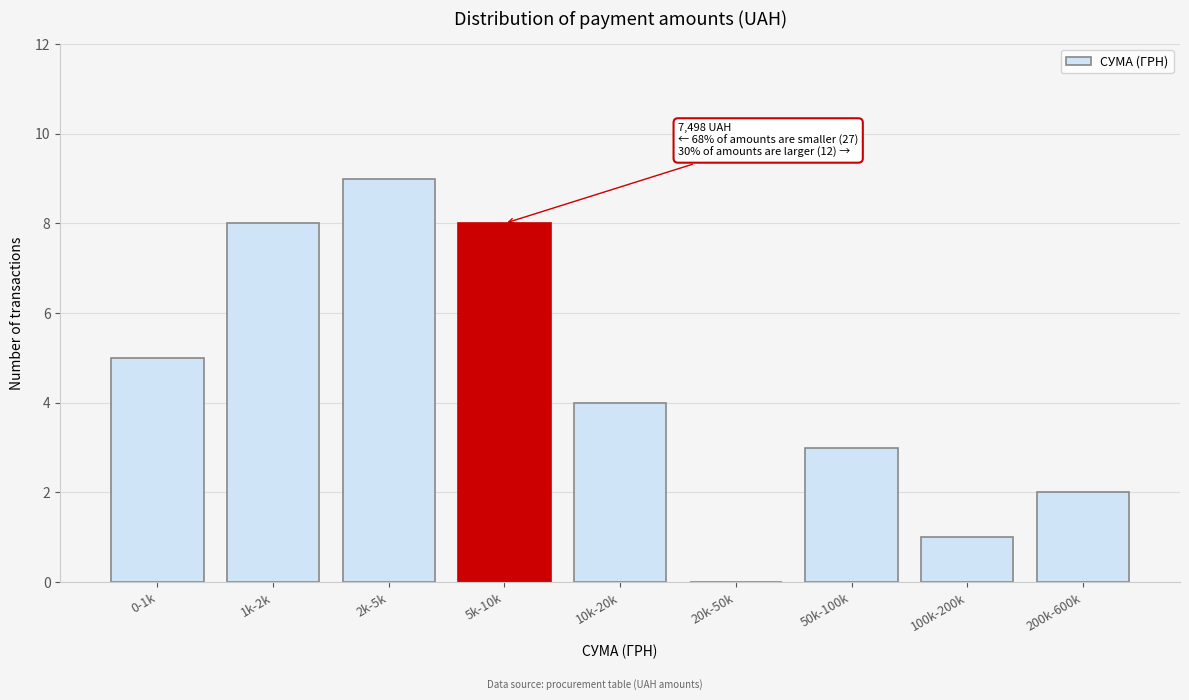

True or false: the data shows 3 at 200k-600k.

False